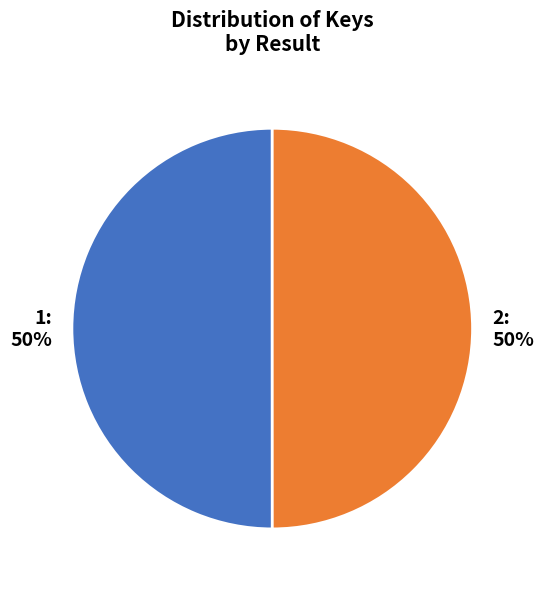

To the nearest percent, what portion does 2 represent?

50%